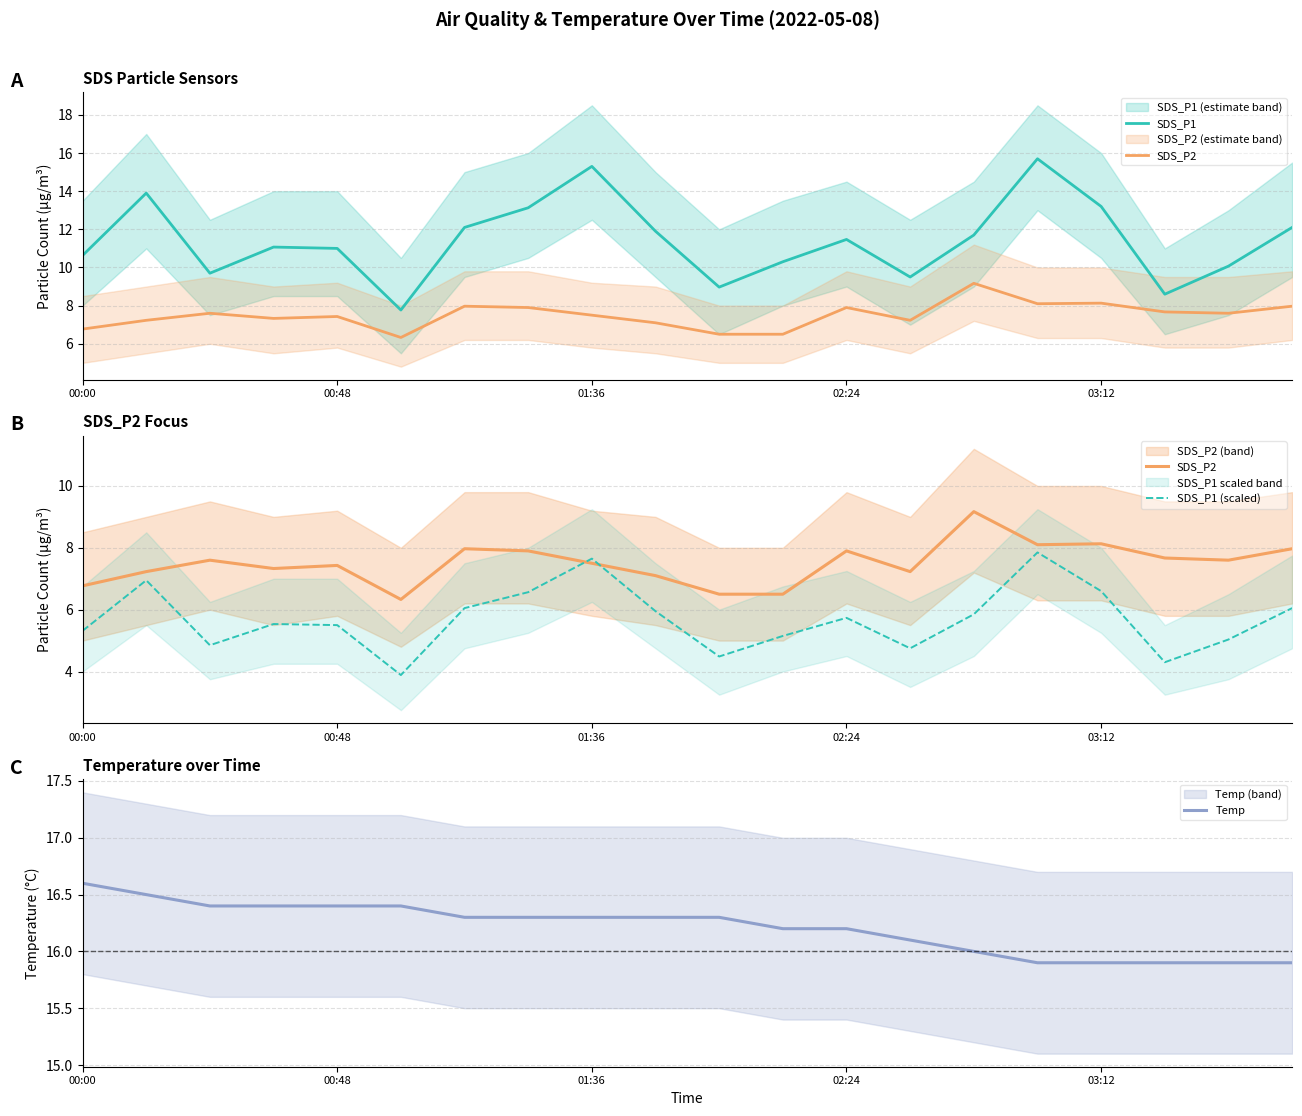

How many values in the SDS_P1 (scaled) series exceed 5?

15